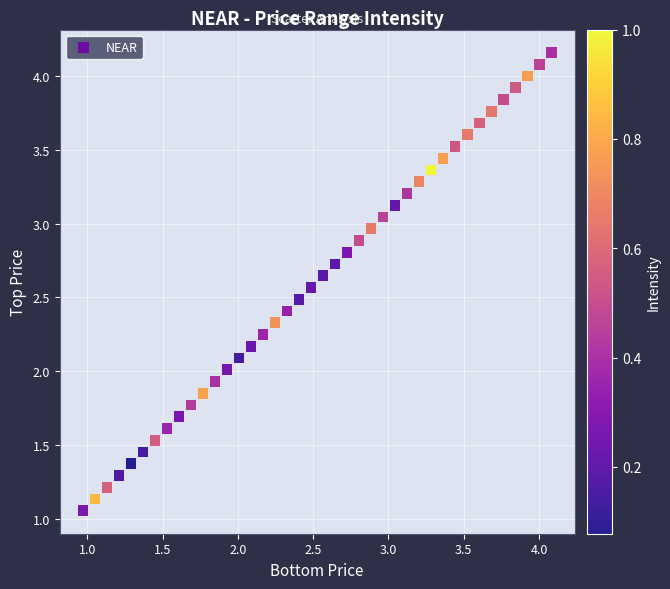

What is the range of Y values (max minus min)?

3.1